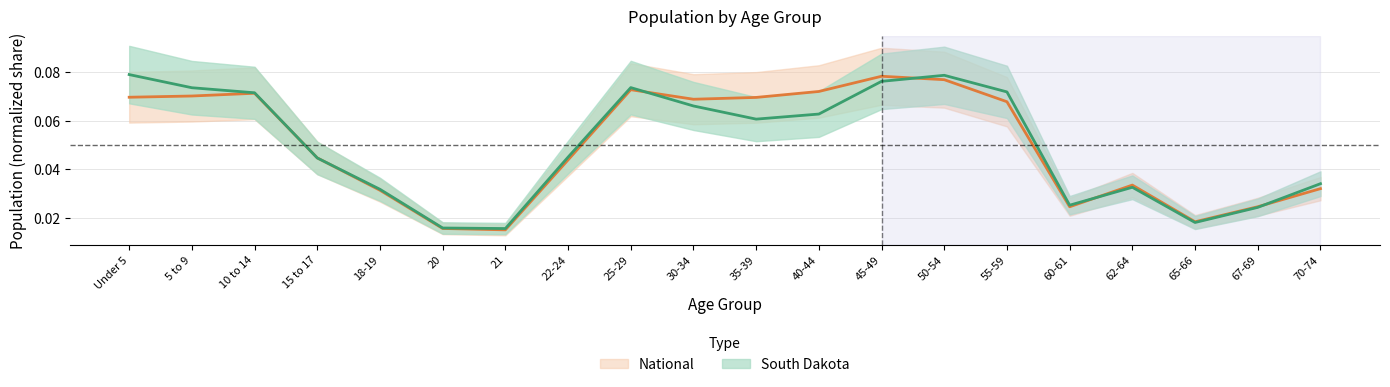

What are all the series names shown in the legend?

South Dakota, National